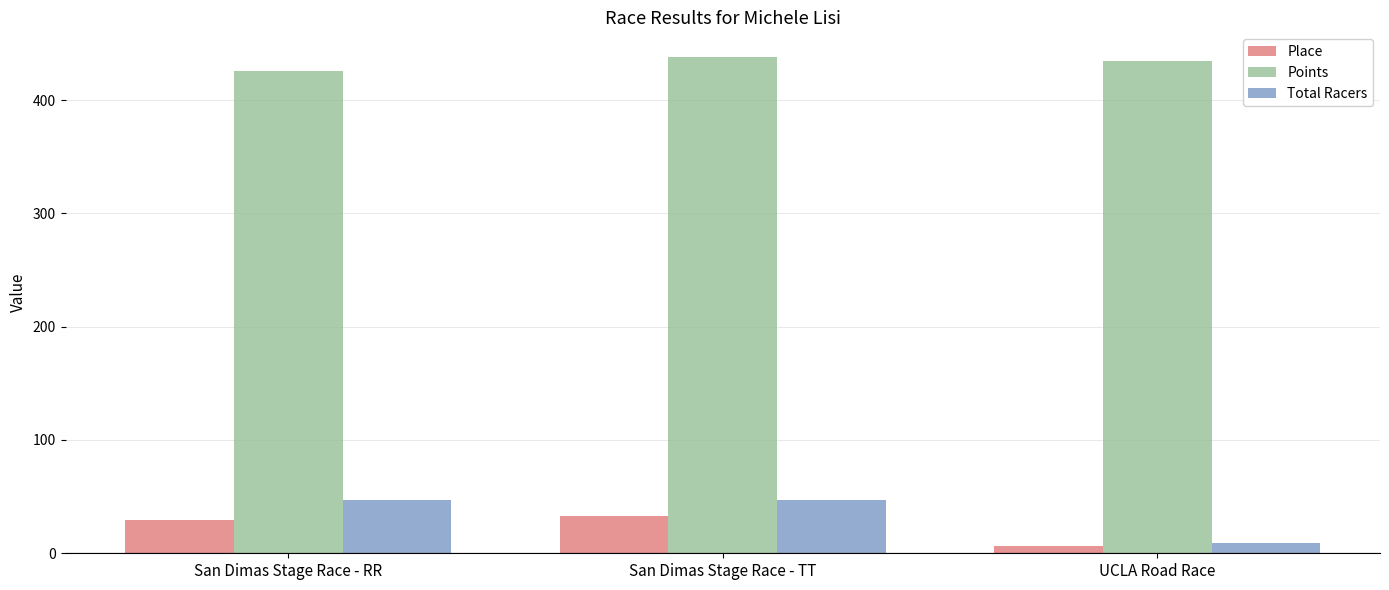

How many bars are there in each group?

3